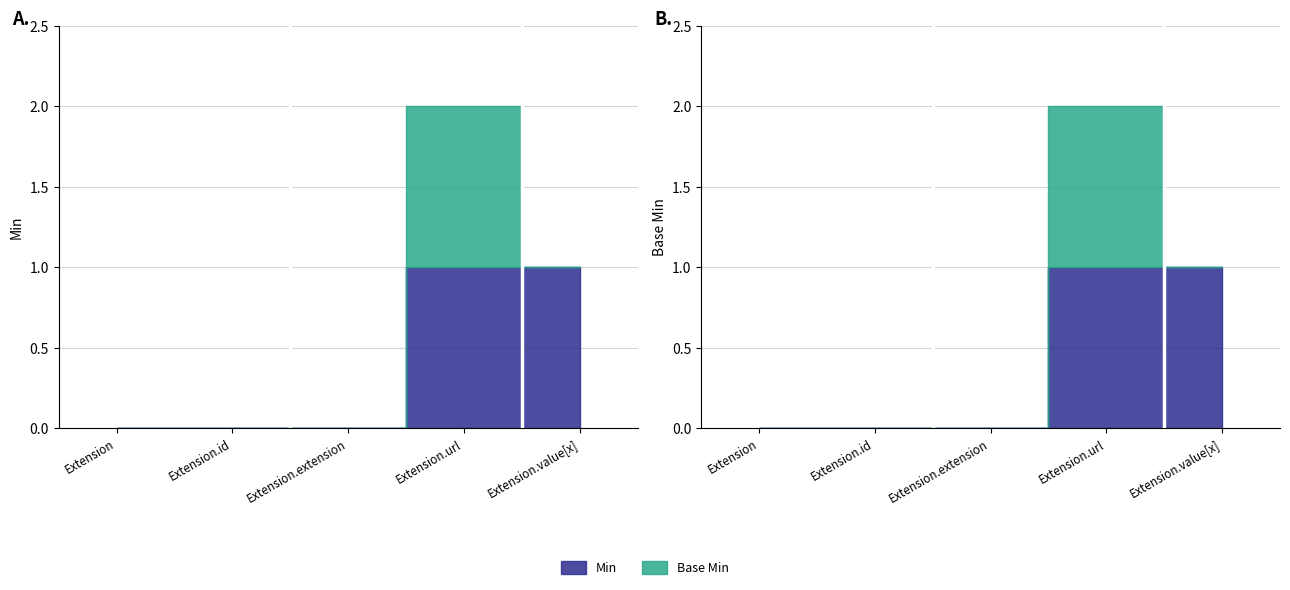

Does the chart have visible grid lines?

Yes